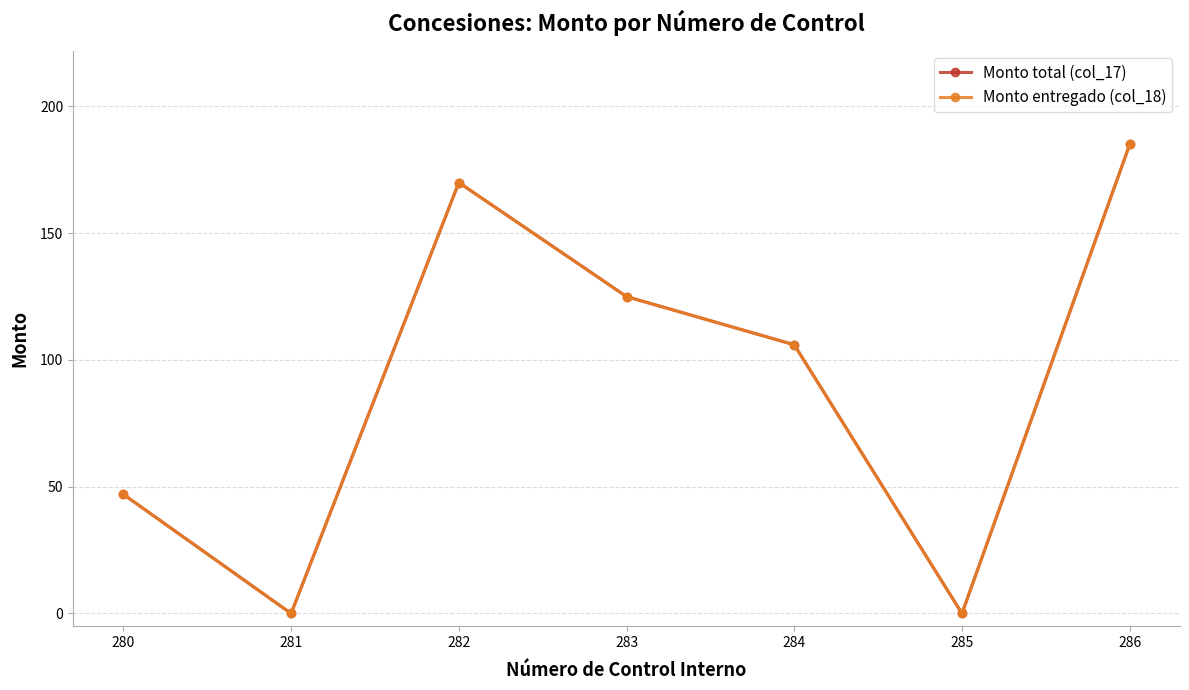

Between 281 and 282, which series saw the biggest shift?

Monto total (col_17)